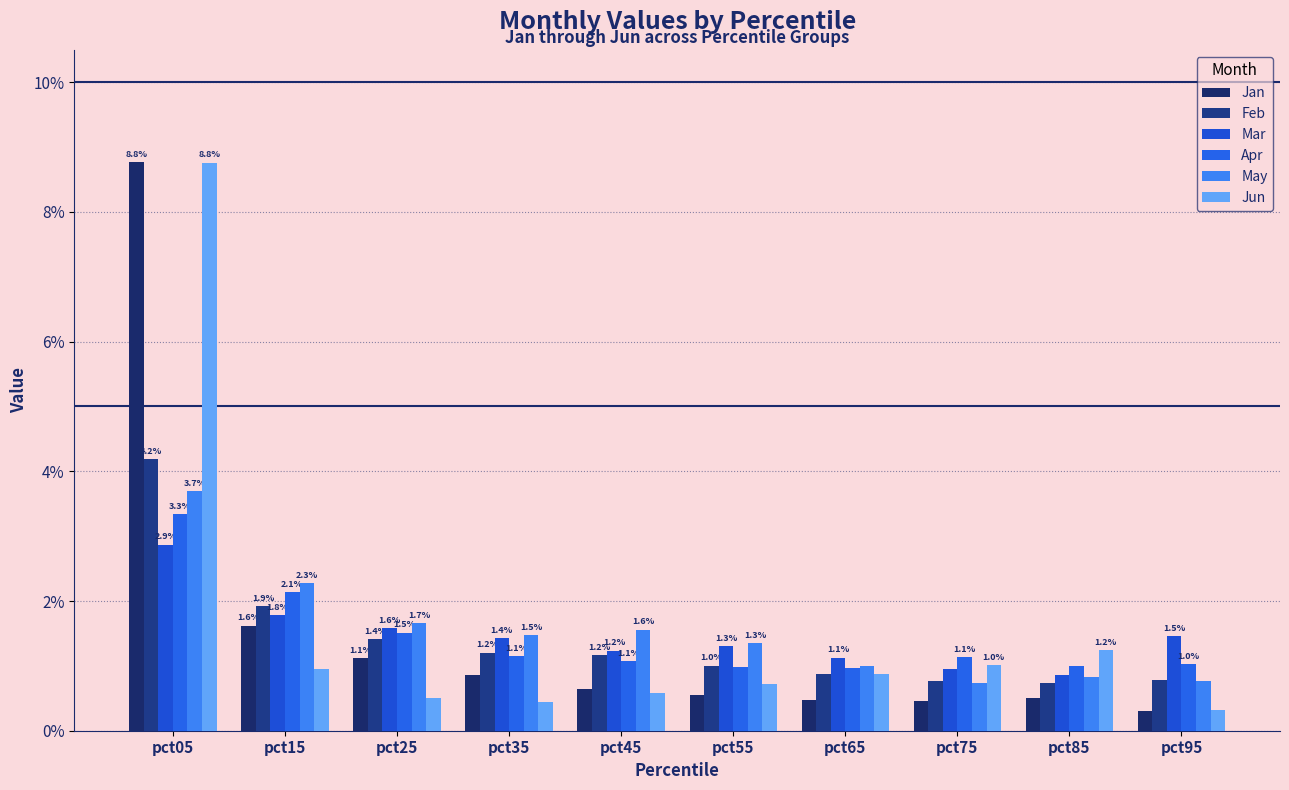

Is the value of Feb at pct75 greater than the value of May at pct75?

Yes